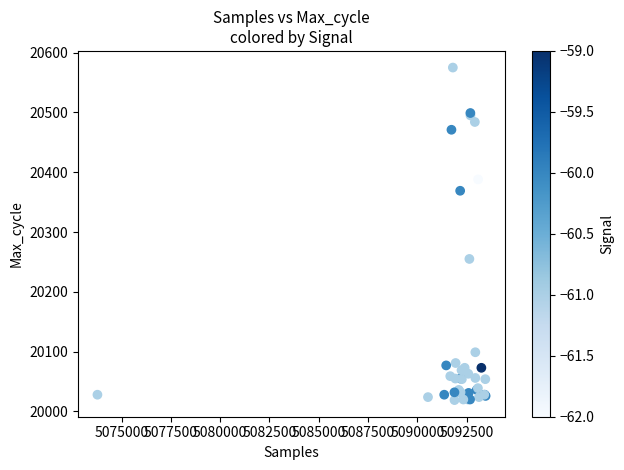

What Y value in the scatter plot is closest to 20297?

20255